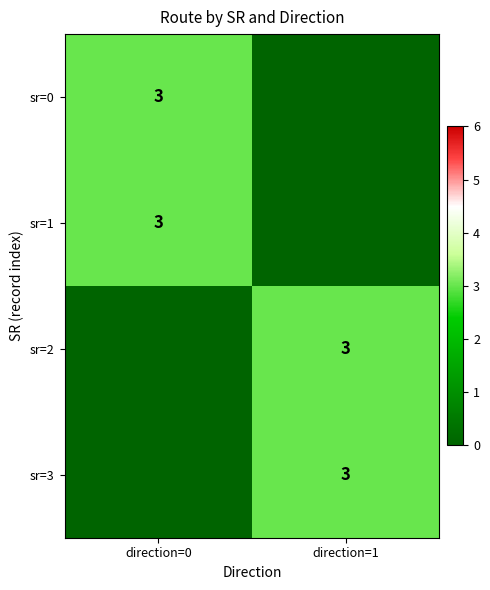

The value of sr=2 at direction=1 is 3. True or false?

True